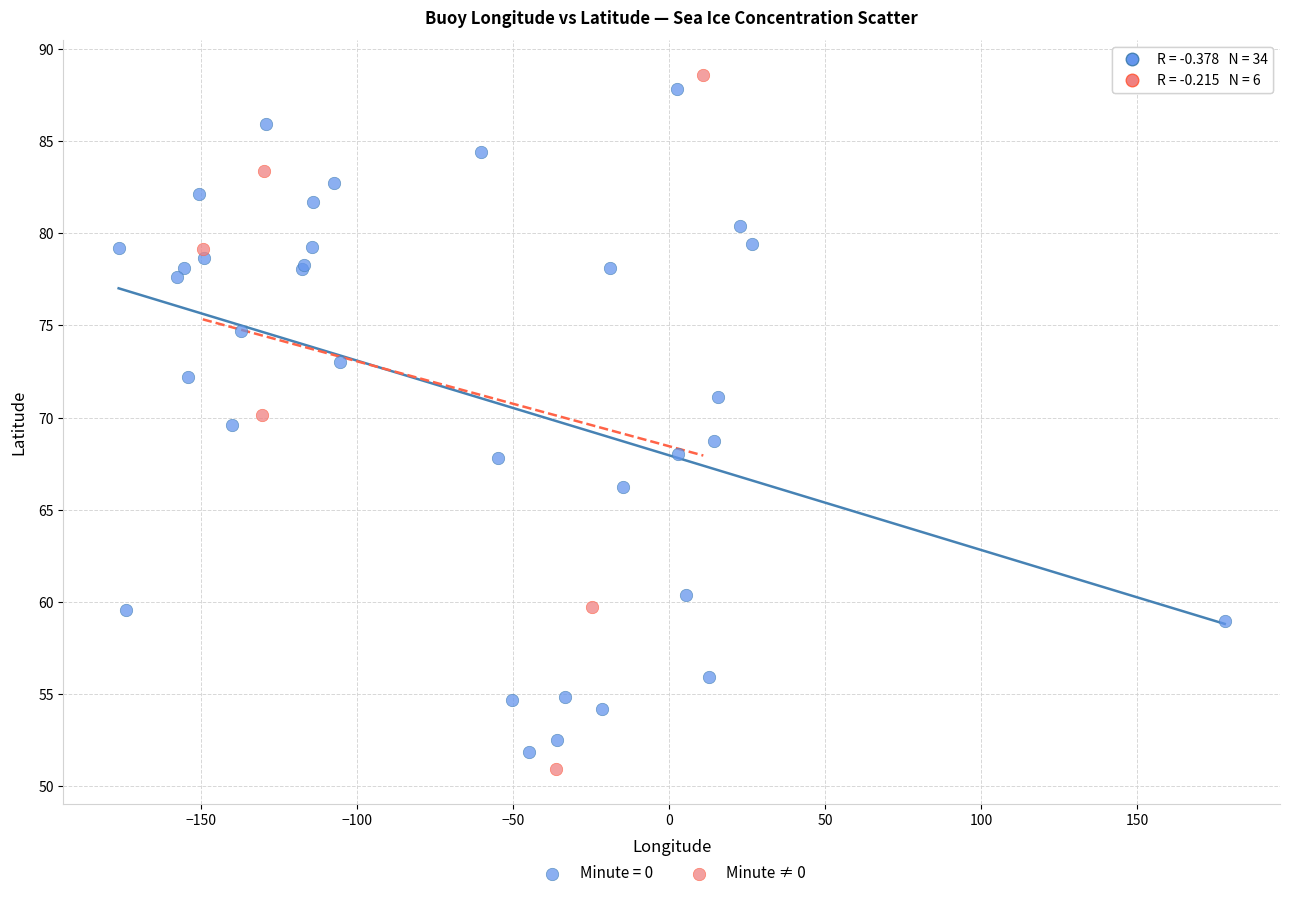

Which series has the largest Y range (max minus min)?

Minute ≠ 0